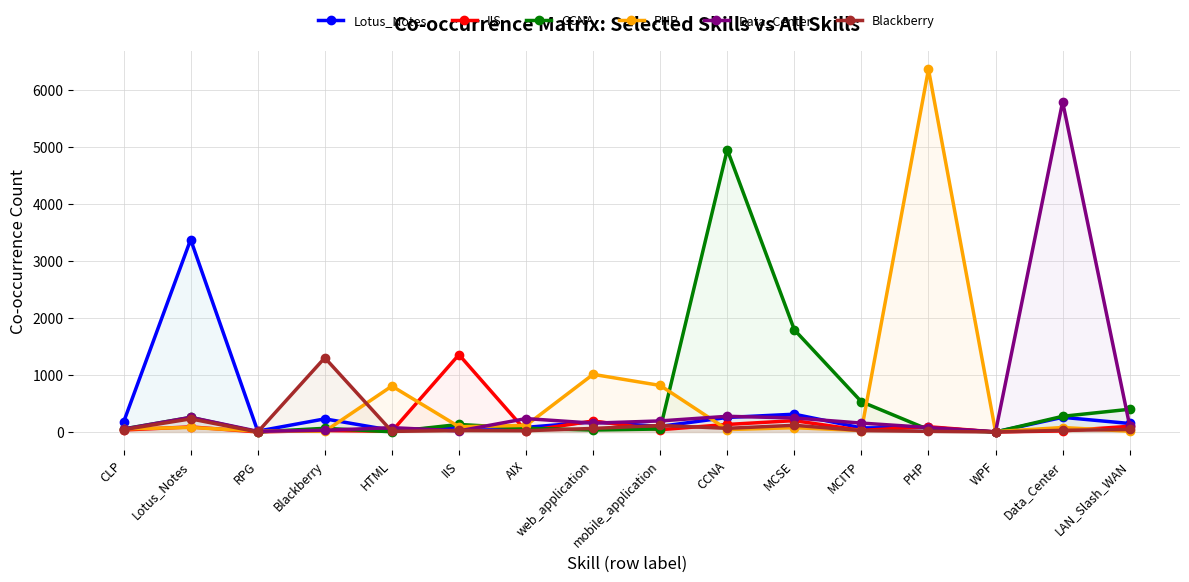

What is the average value of the IIS series?

146